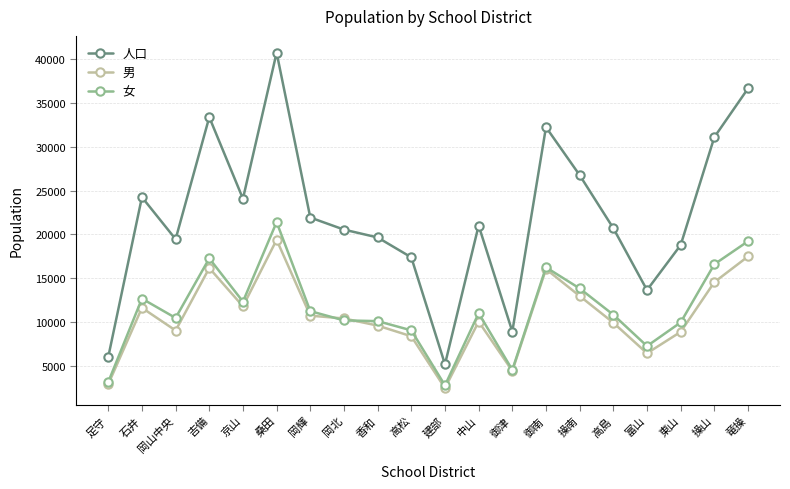

True or false: 女 has more than 0 interior local peaks.

True